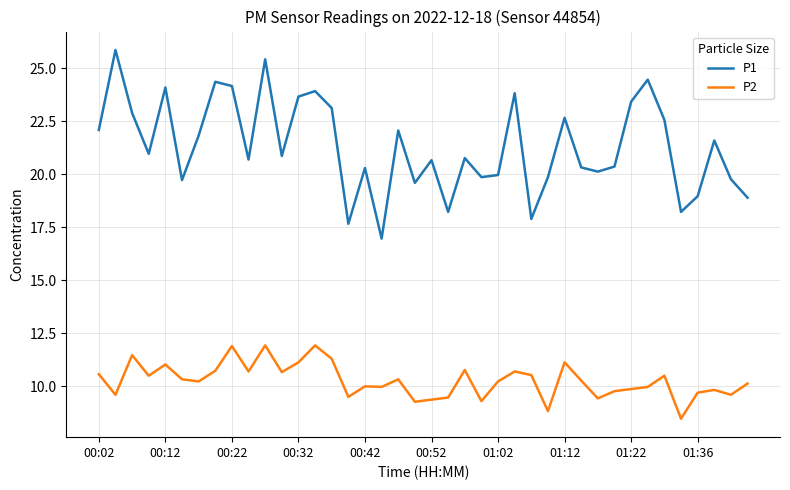

True or false: P2 and P1 cross at least once.

False